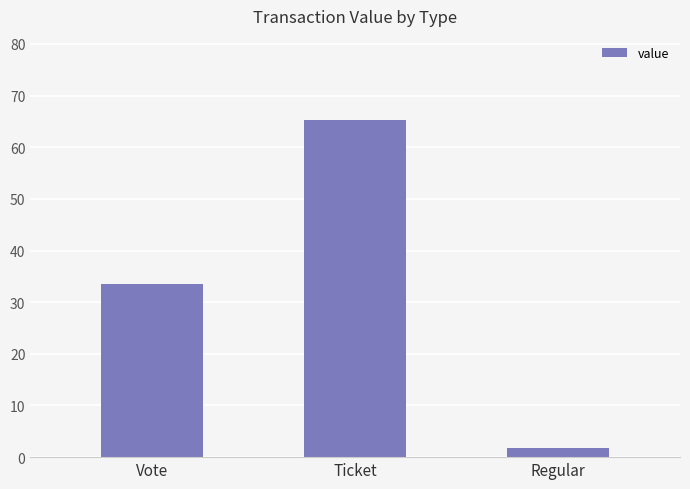

What is the sum of the values at Regular and Ticket?

66.9